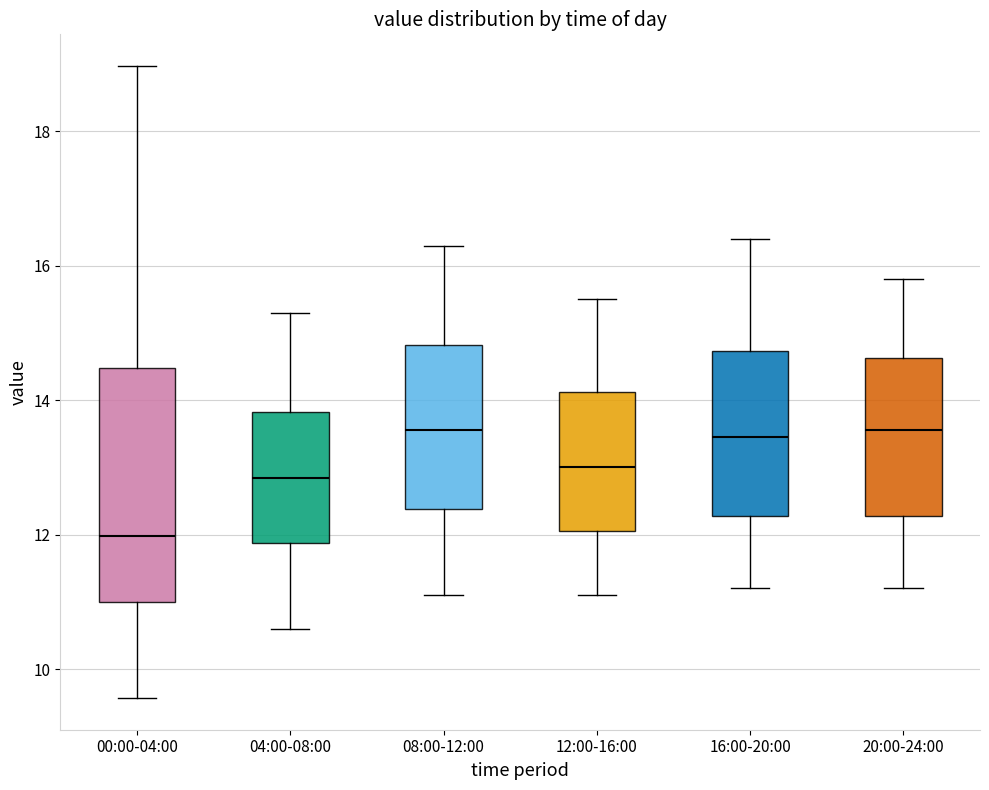

Reading left to right, transcribe this box plot: for each box, give where its median line is, the range the box spans, and where its two whiskers end, as read against the y-axis. The values are not printed on the chart, so give them approximately, as read against the axis.

00:00-04:00: median 12.0, box 11.0 to 14.4, whiskers 9.6 to 19.0
04:00-08:00: median 12.8, box 11.8 to 13.8, whiskers 10.6 to 15.4
08:00-12:00: median 13.6, box 12.4 to 14.8, whiskers 11.2 to 16.4
12:00-16:00: median 13.0, box 12.0 to 14.2, whiskers 11.2 to 15.6
16:00-20:00: median 13.4, box 12.2 to 14.8, whiskers 11.2 to 16.4
20:00-24:00: median 13.6, box 12.2 to 14.6, whiskers 11.2 to 15.8